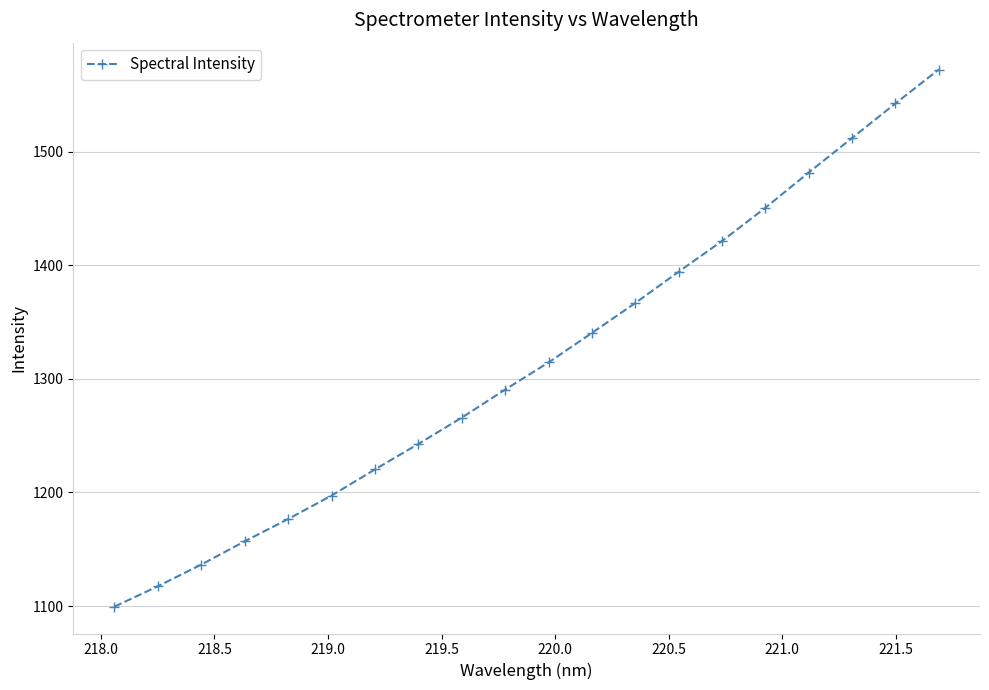

True or false: there are more than 0 points higher than both neighbors.

False